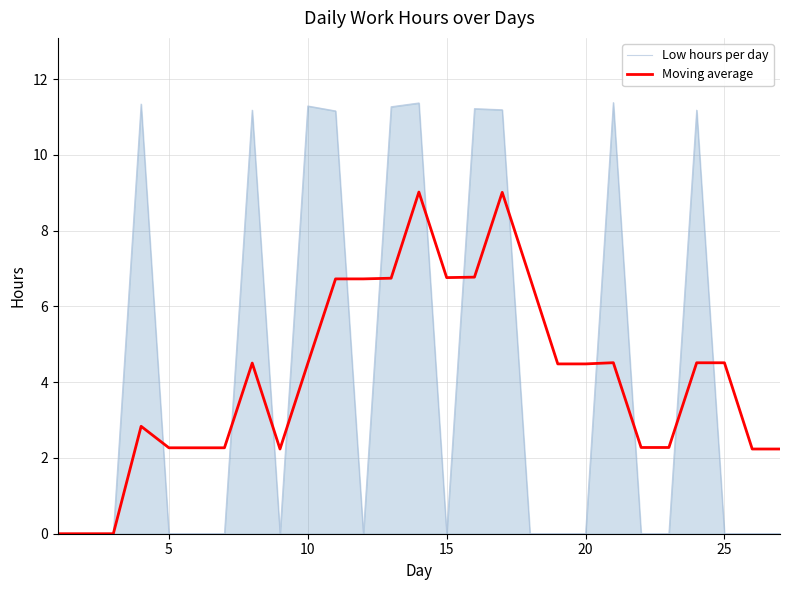

Which series has the widest spread of values?

Low hours per day